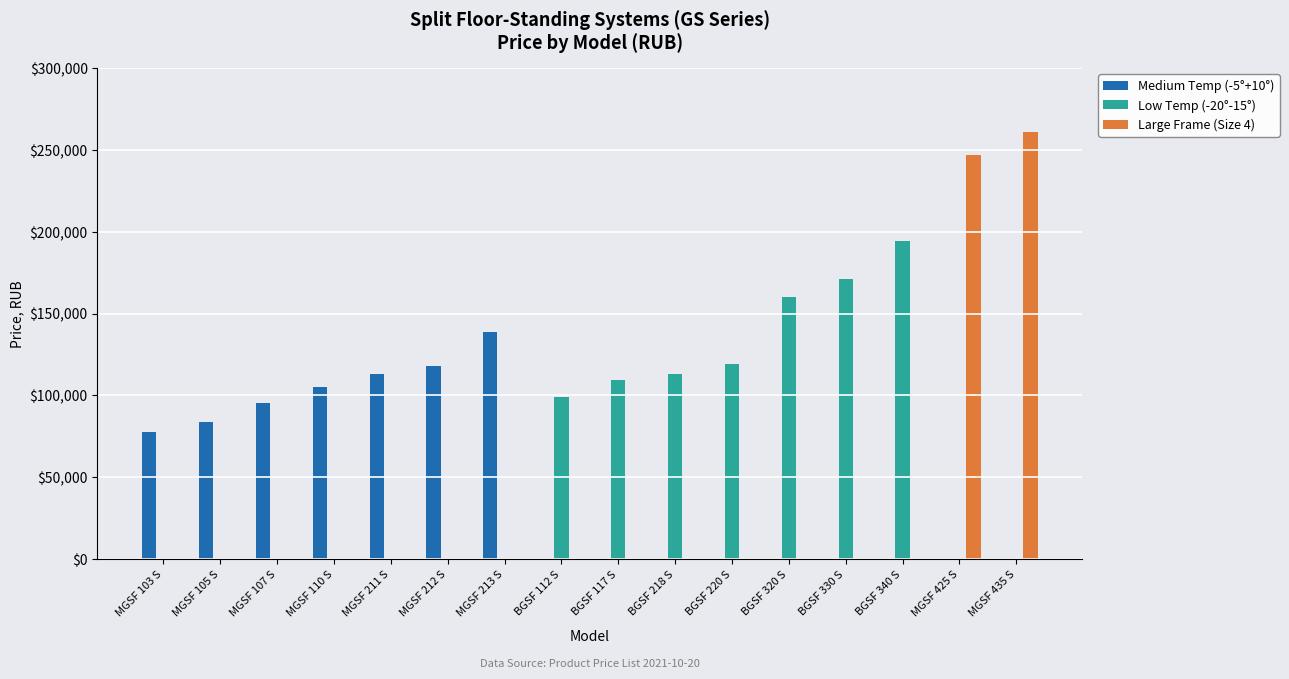

The Medium Temp (-5°+10°) series shows 81178.5 at BGSF 112 S. True or false?

False